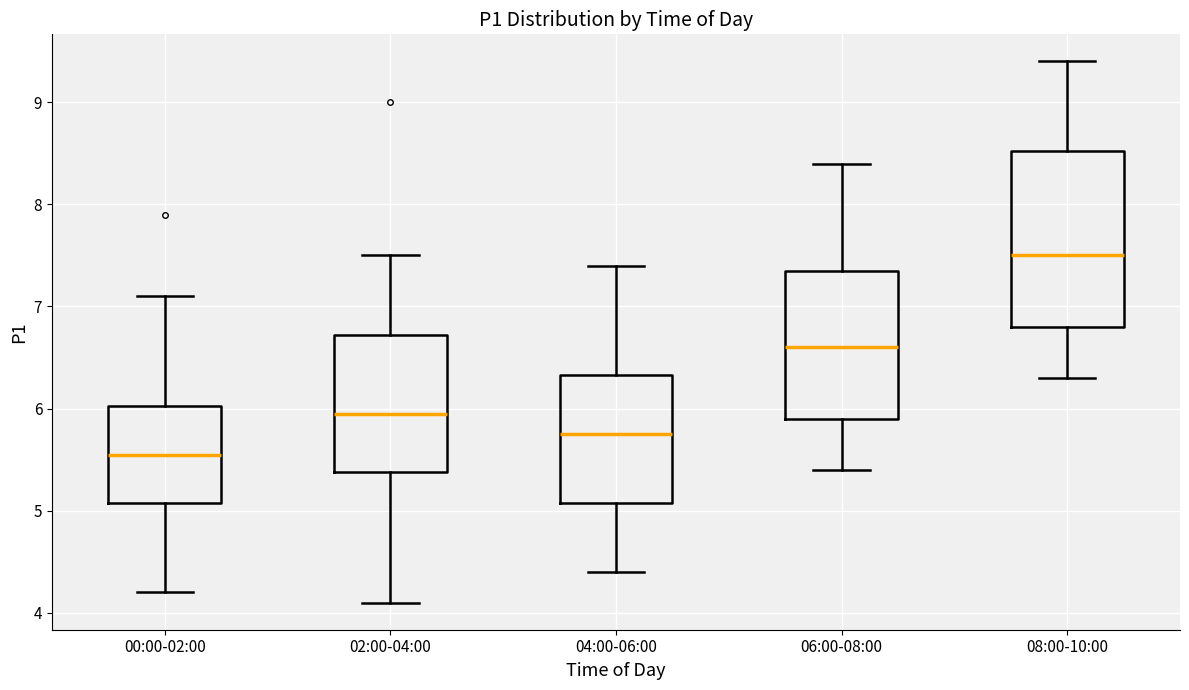

Which box has the highest median line?

08:00-10:00